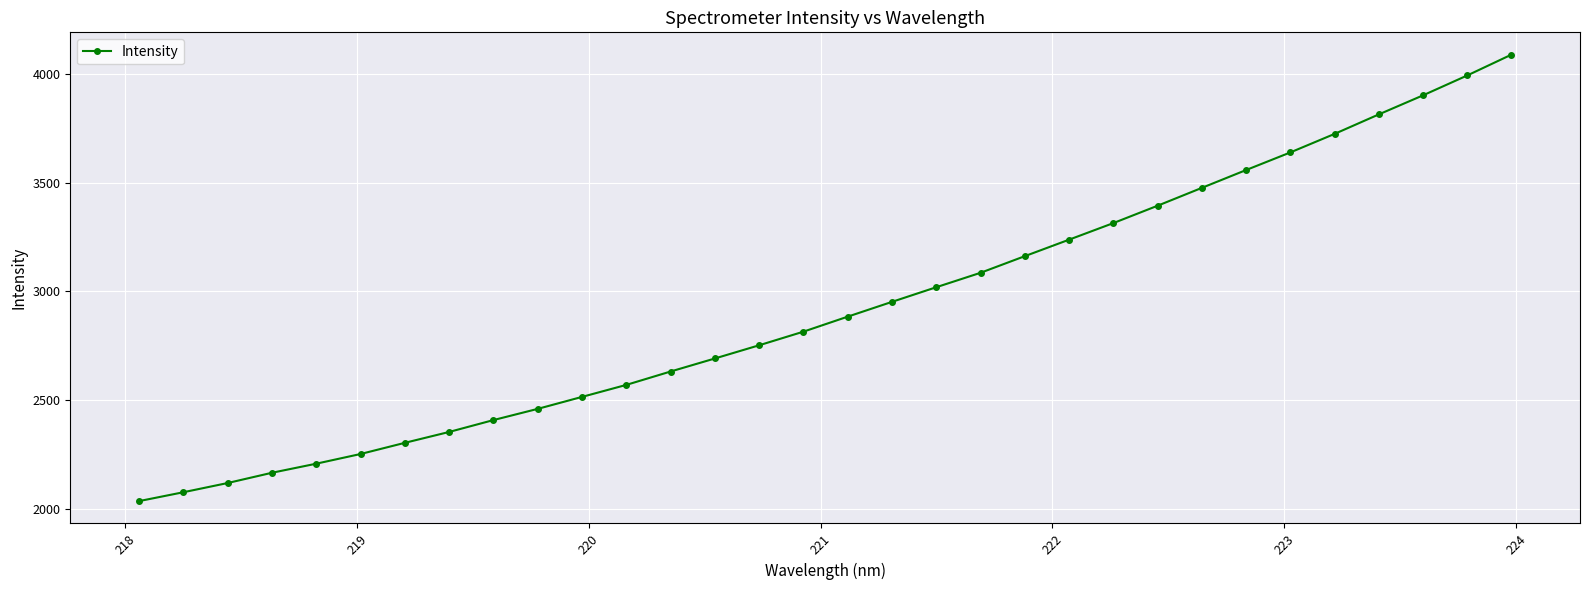

How many data points are above 2883?

16